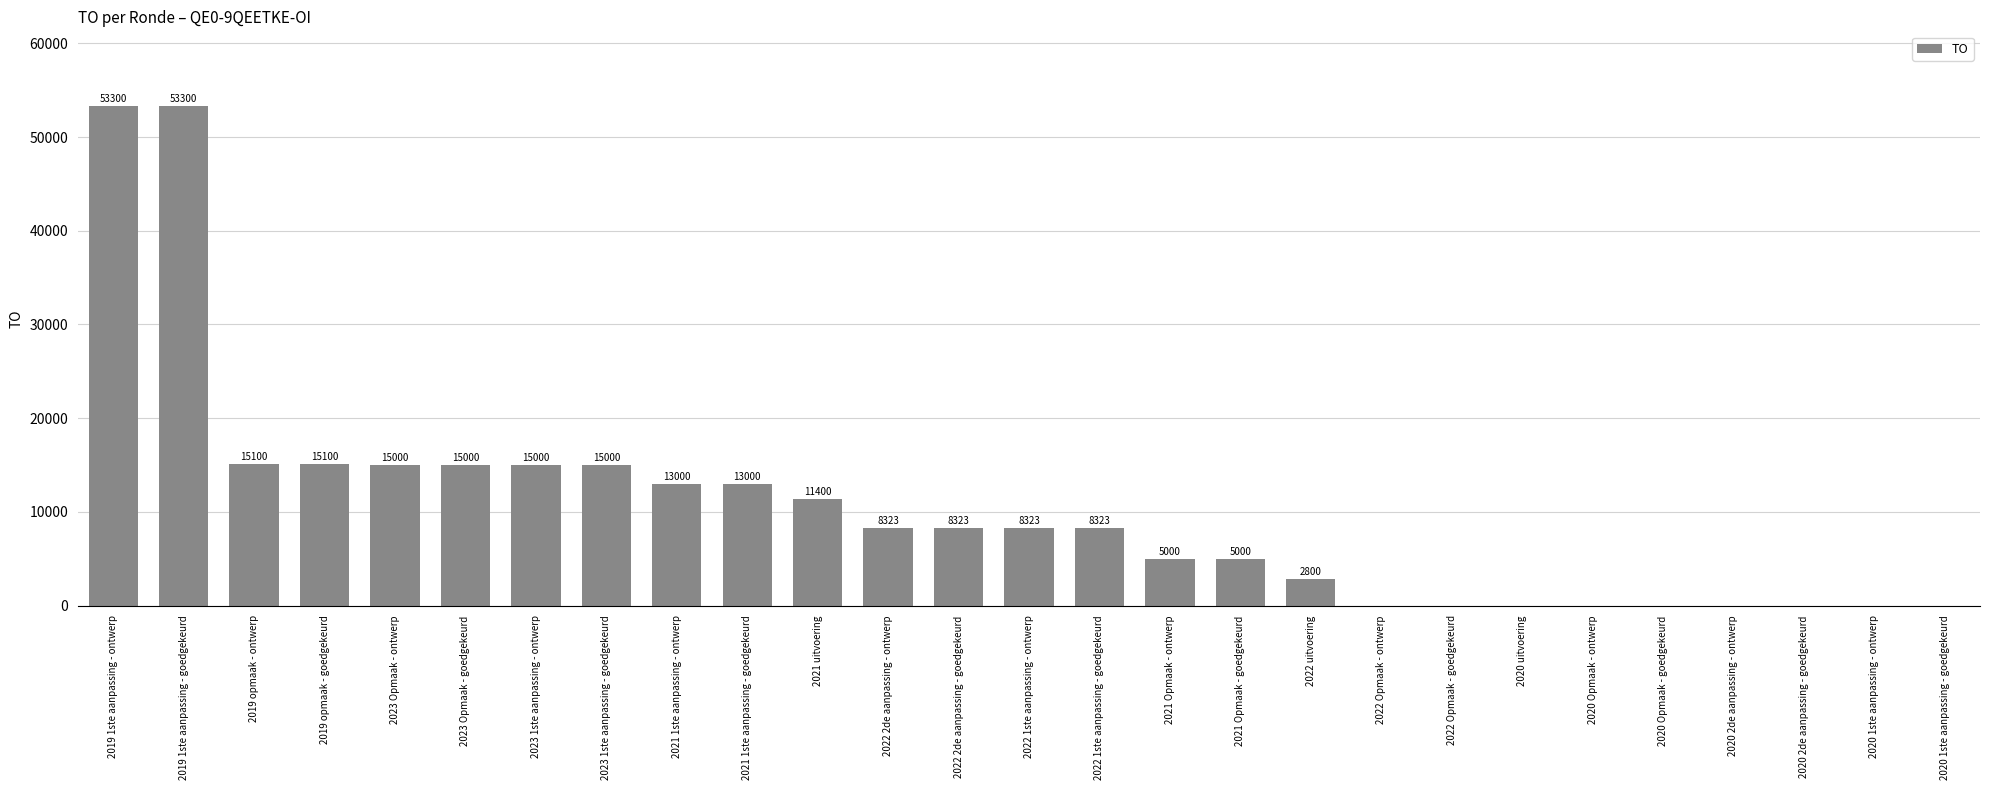

What is the maximum value shown in the chart?

53300